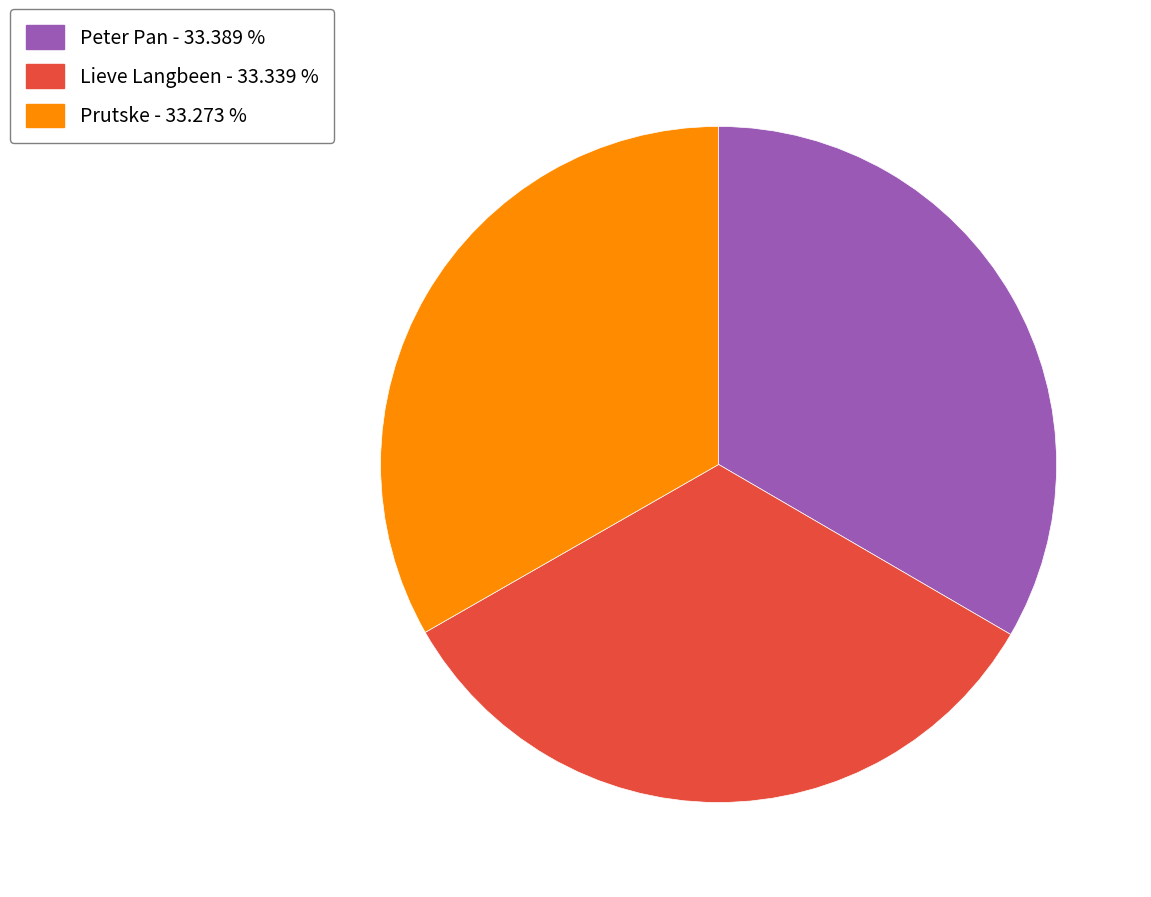

Does Lieve Langbeen represent more than half of the total?

No